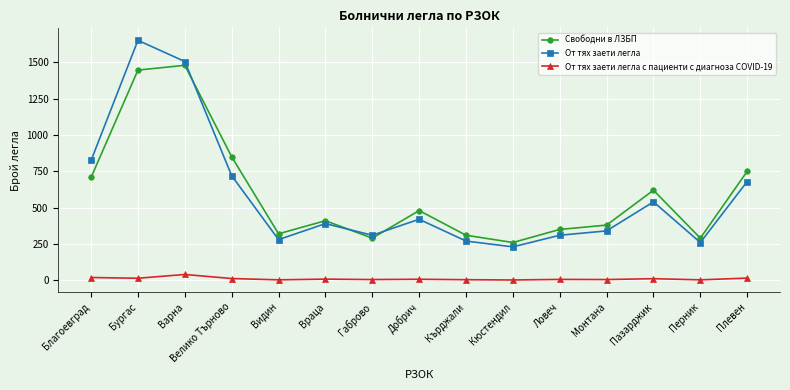

True or false: От тях заети легла с пациенти с диагноза COVID-19 and Свободни в ЛЗБП cross at least once.

False